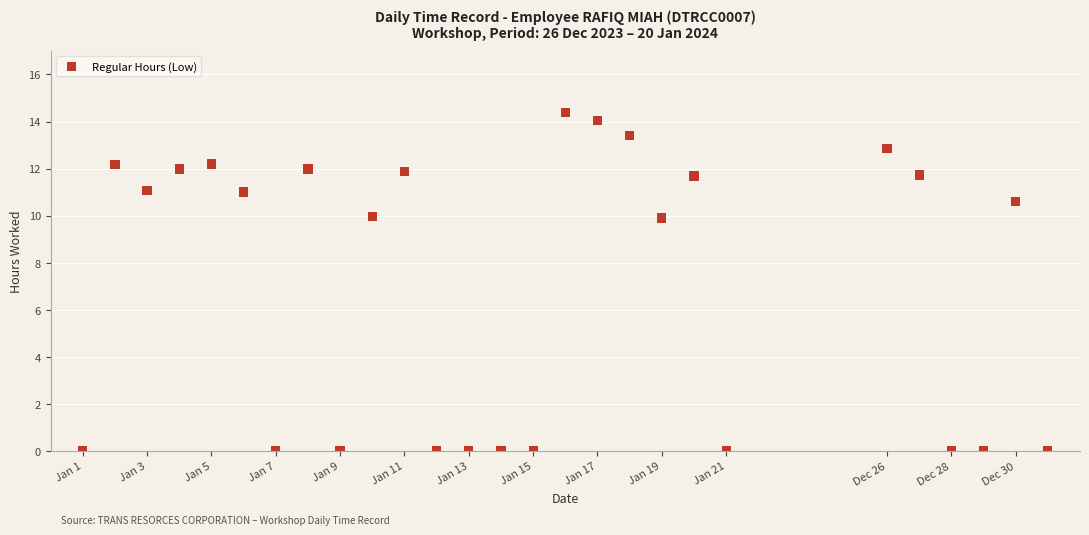

What is the range of X values (max minus min)?

30.0